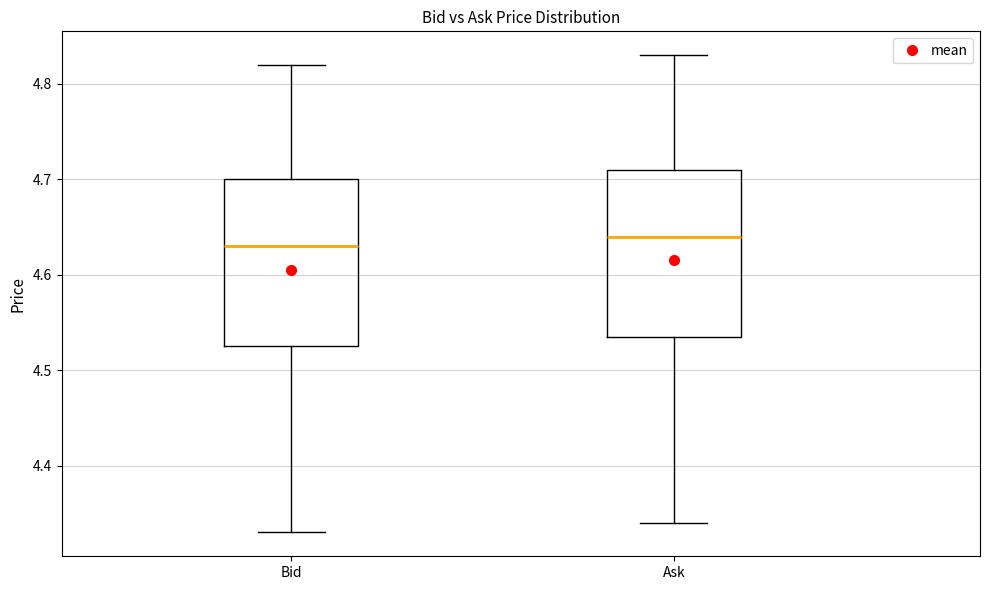

Where is the lower edge of the box for Bid on the y-axis? The values are not printed on the chart, so give them approximately, as read against the axis.

4.53